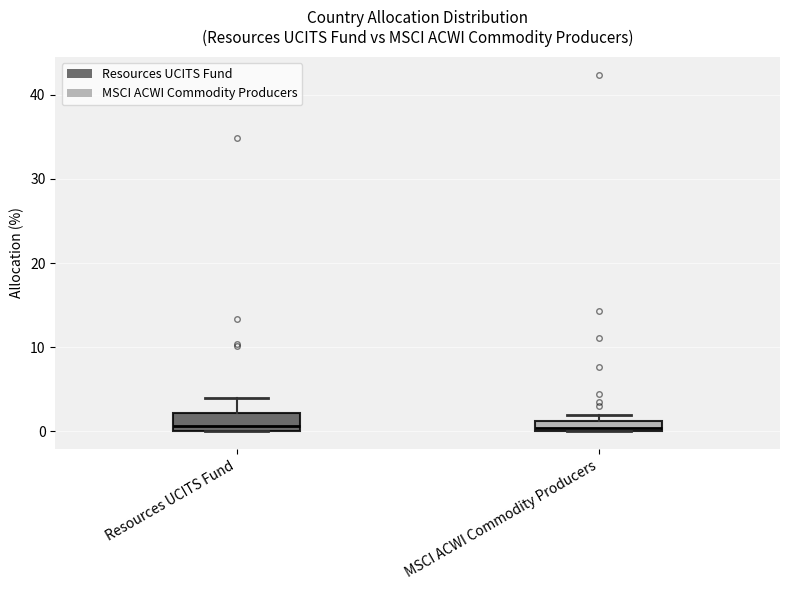

Where does the median line of the box for Resources UCITS Fund sit on the y-axis? The values are not printed on the chart, so give them approximately, as read against the axis.

1